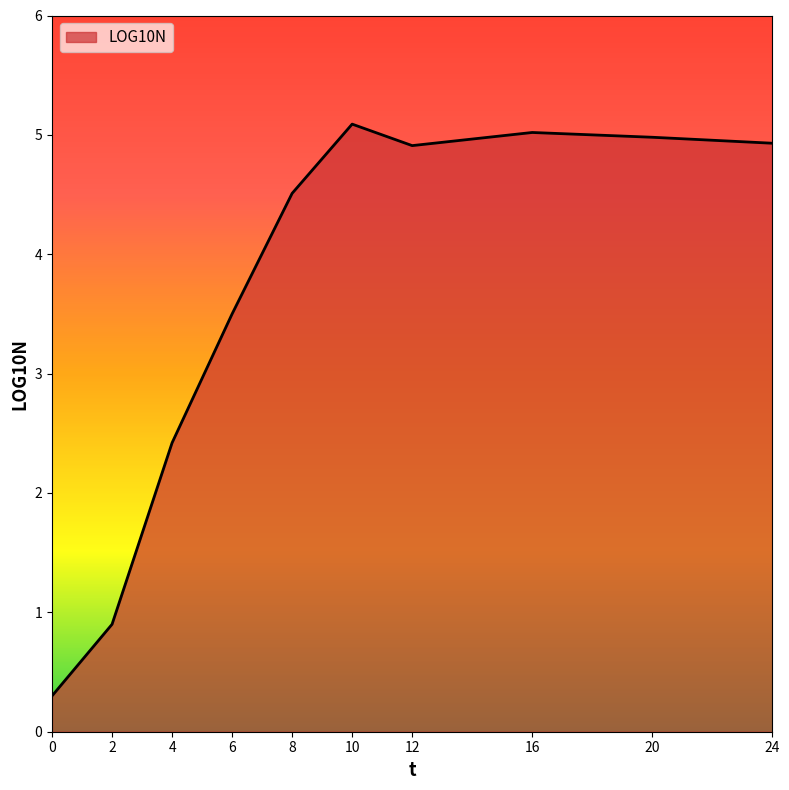

What is the greatest value displayed?

5.1